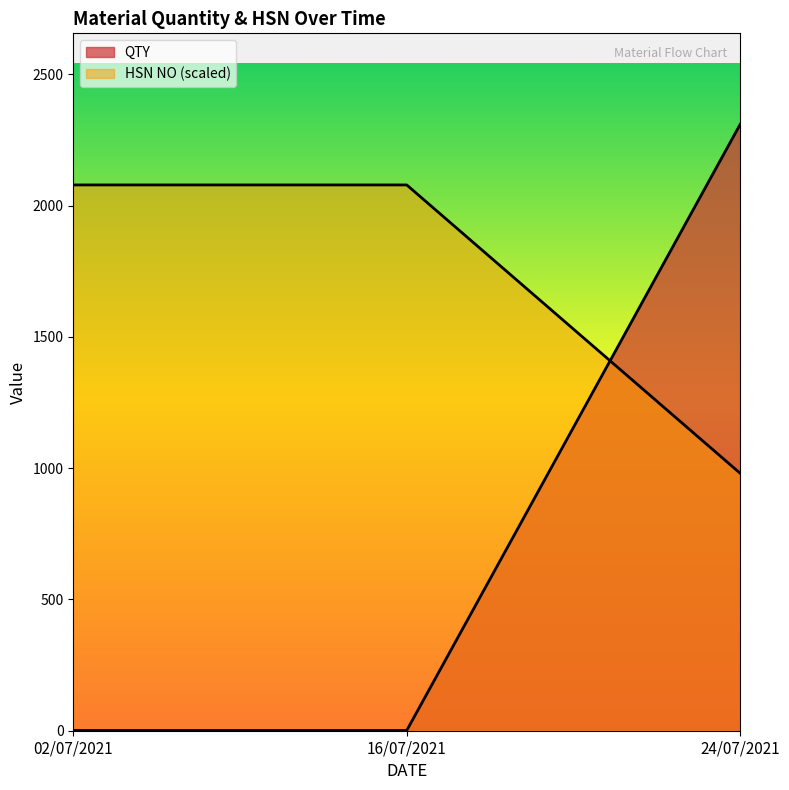

What is the difference between the QTY values at 24/07/2021 and 02/07/2021?

2309.0